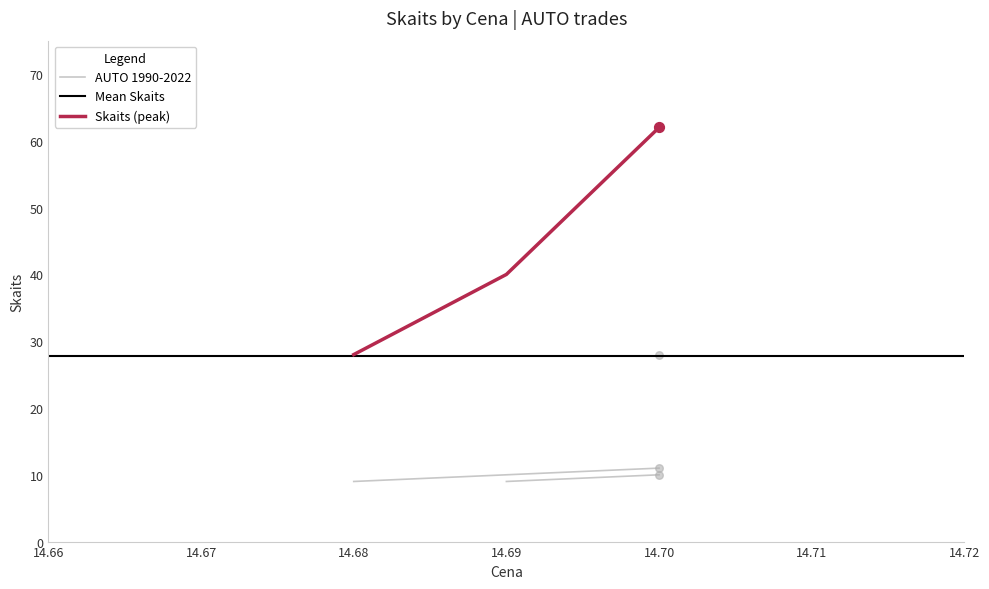

Between 10:00:03 (28) and 10:42:25 (11), which is larger?

10:00:03 (28)